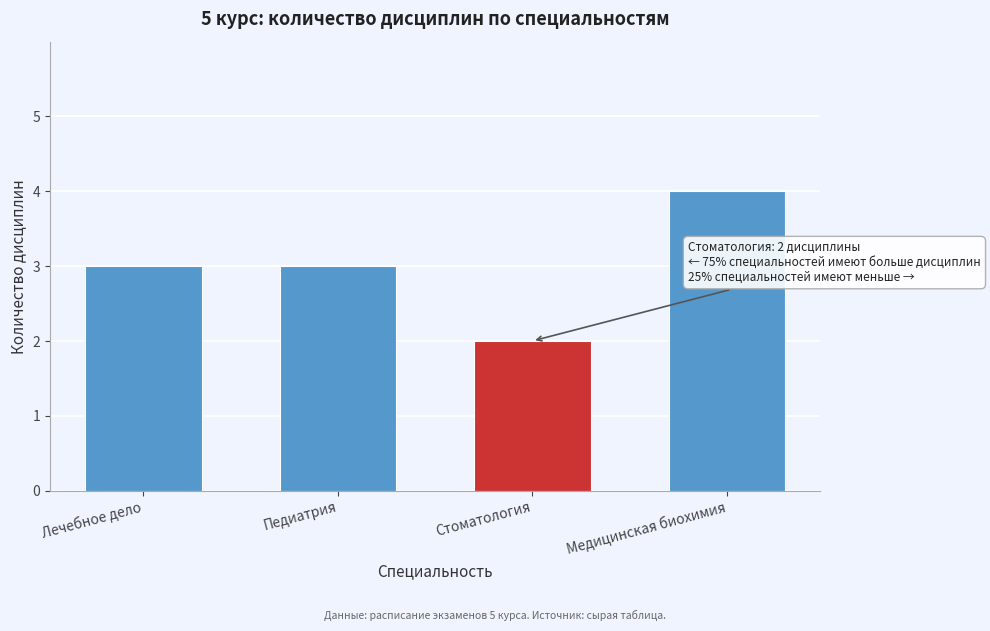

Reading left to right, what are all the values shown in this chart?

3	3	2	4